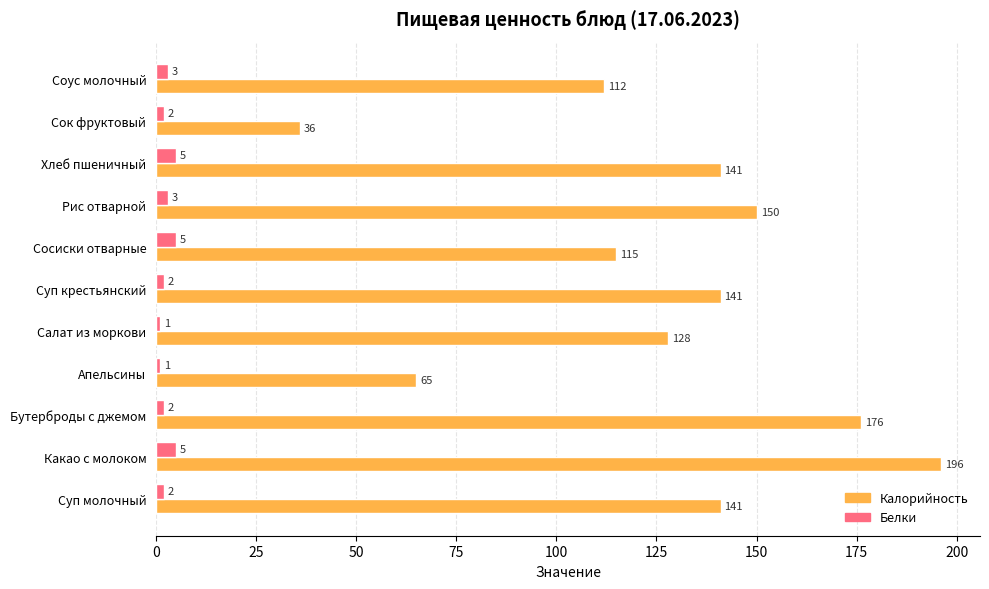

Which series changed the most between Суп крестьянский and Сок фруктовый?

Калорийность